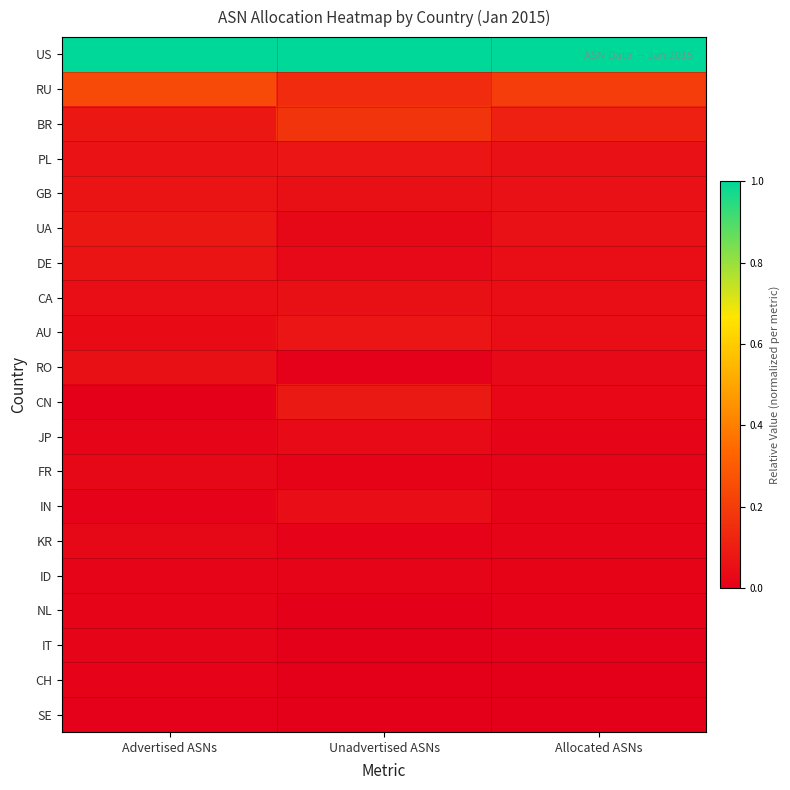

What is the difference between the highest and lowest values at Allocated ASNs?

1.0